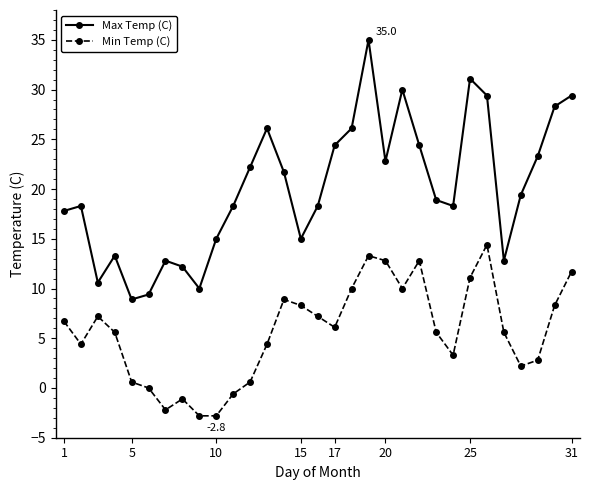

What is the lowest value of the Min Temp (C) series?

-2.8